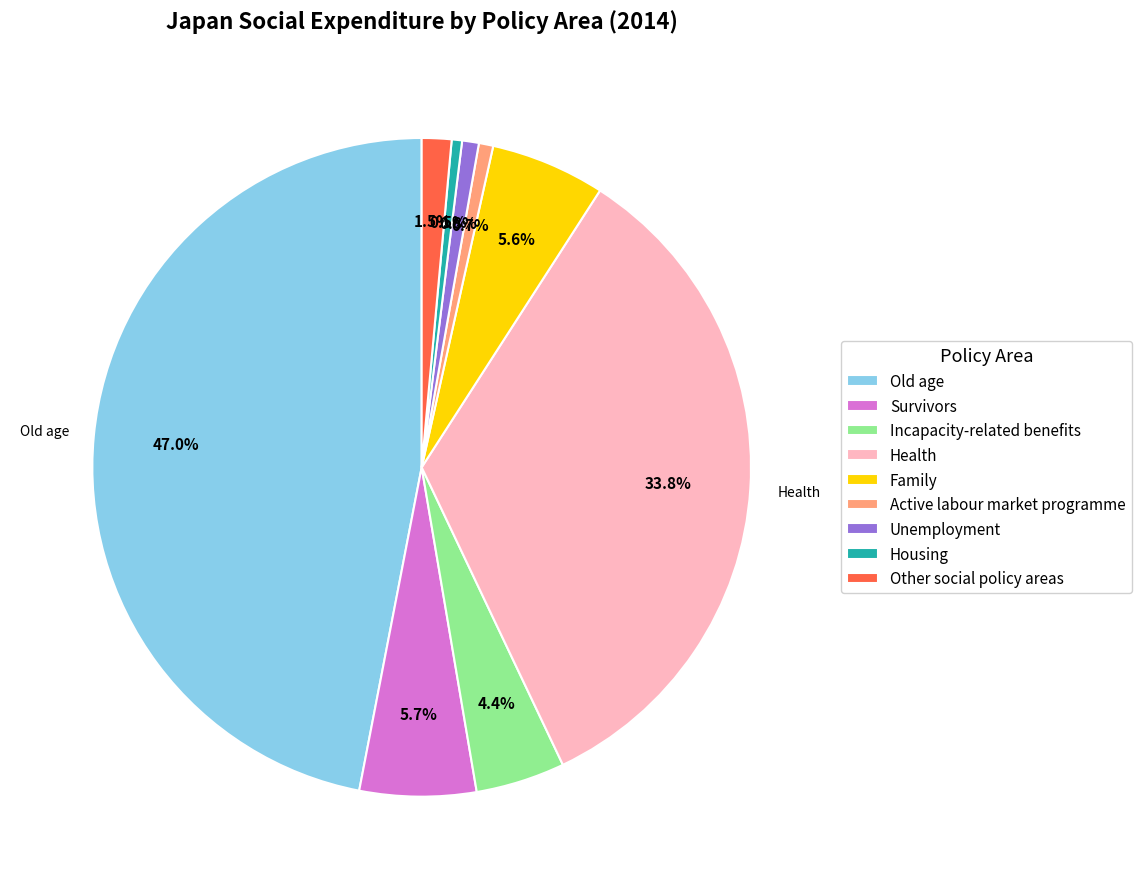

Which has a higher value, Survivors or Housing?

Survivors